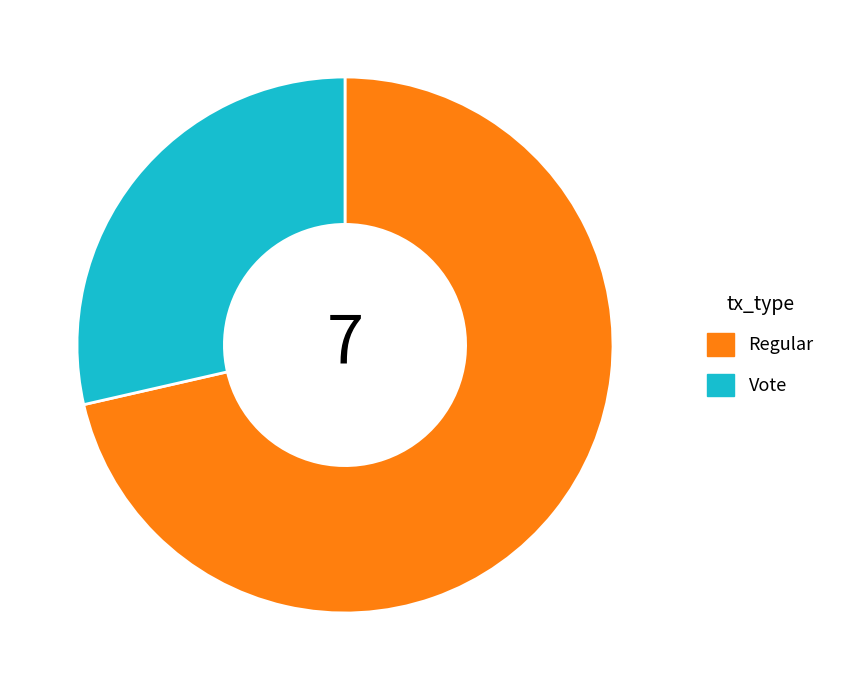

Combined, do Vote and Regular account for over 50%?

Yes